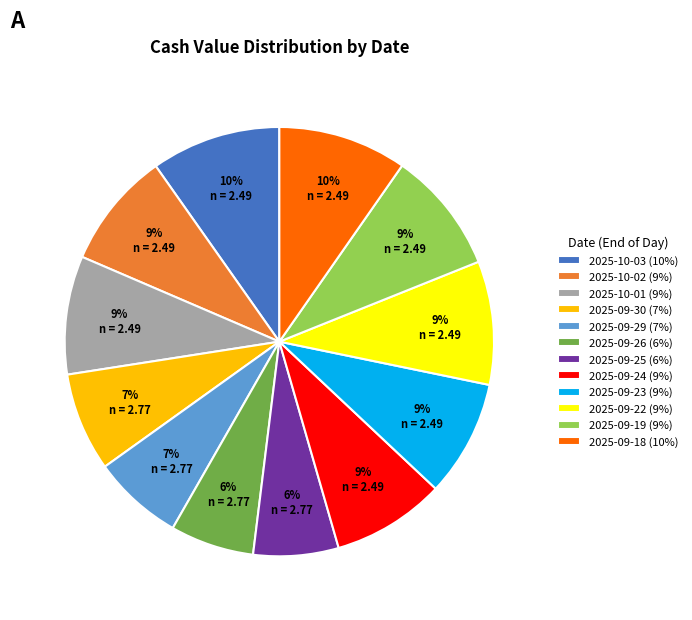

Count the number of slices in the pie.

12